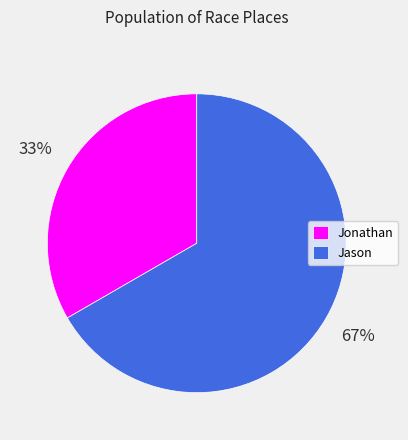

Which category has the biggest portion of the pie?

Jason